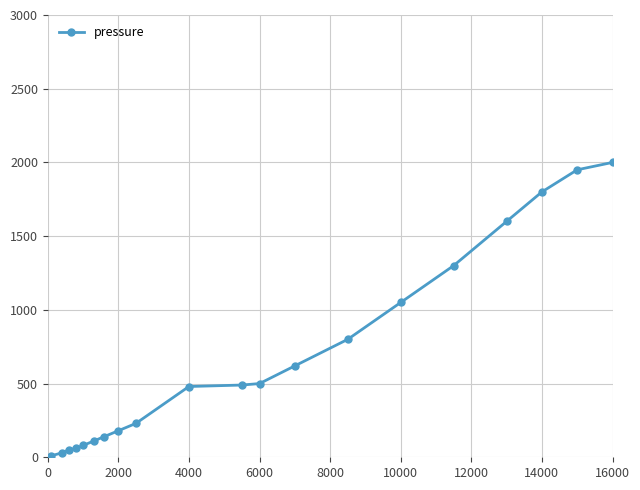

What is the maximum value shown in the chart?

2000